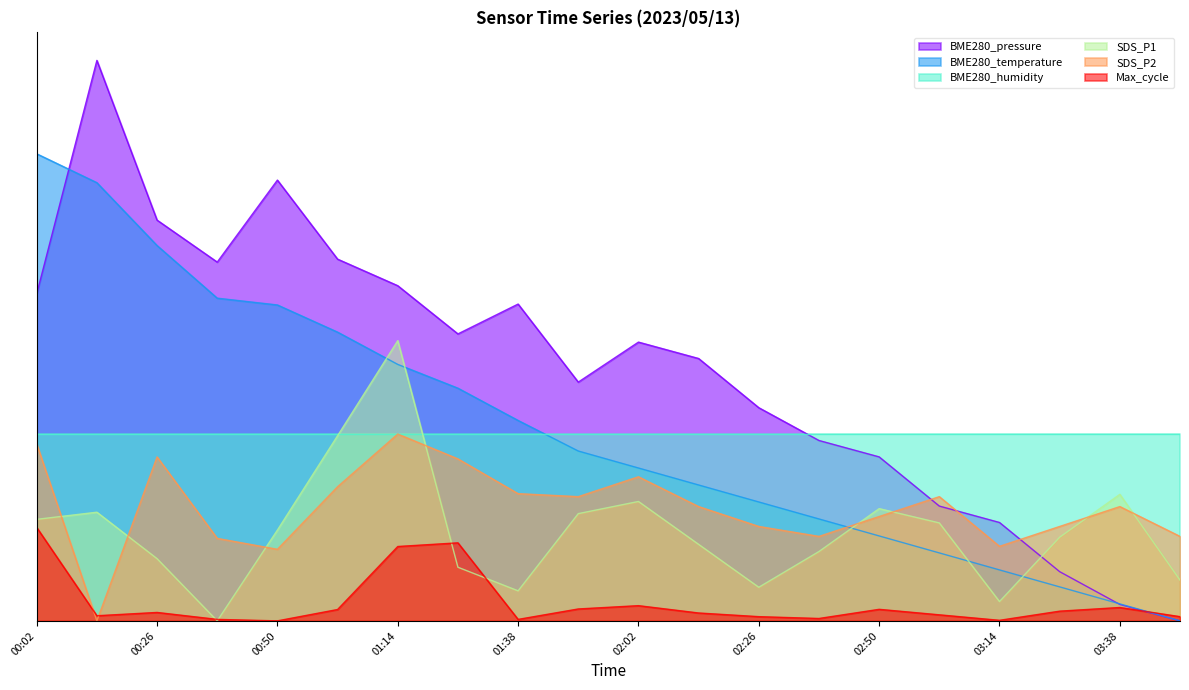

How many interior local valleys does the SDS_P2 series have?

5